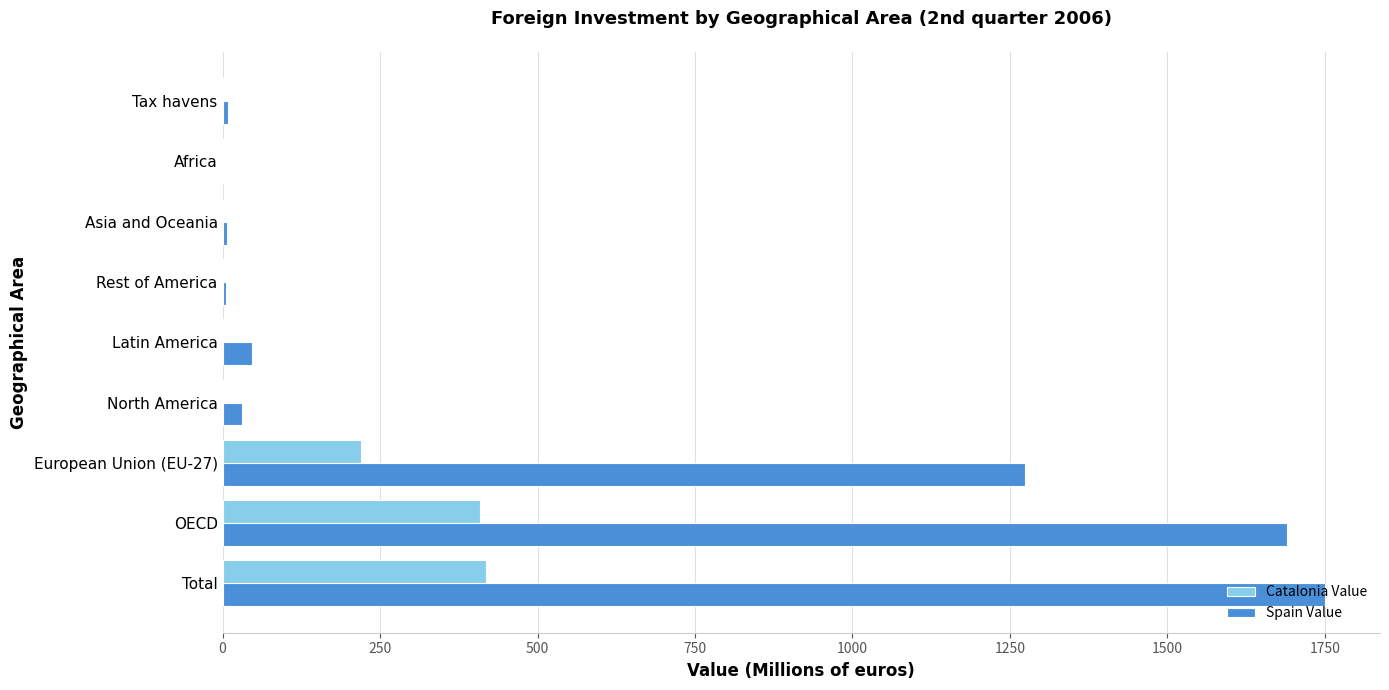

Between European Union (EU-27) and Rest of America, which series saw the biggest shift?

Spain Value